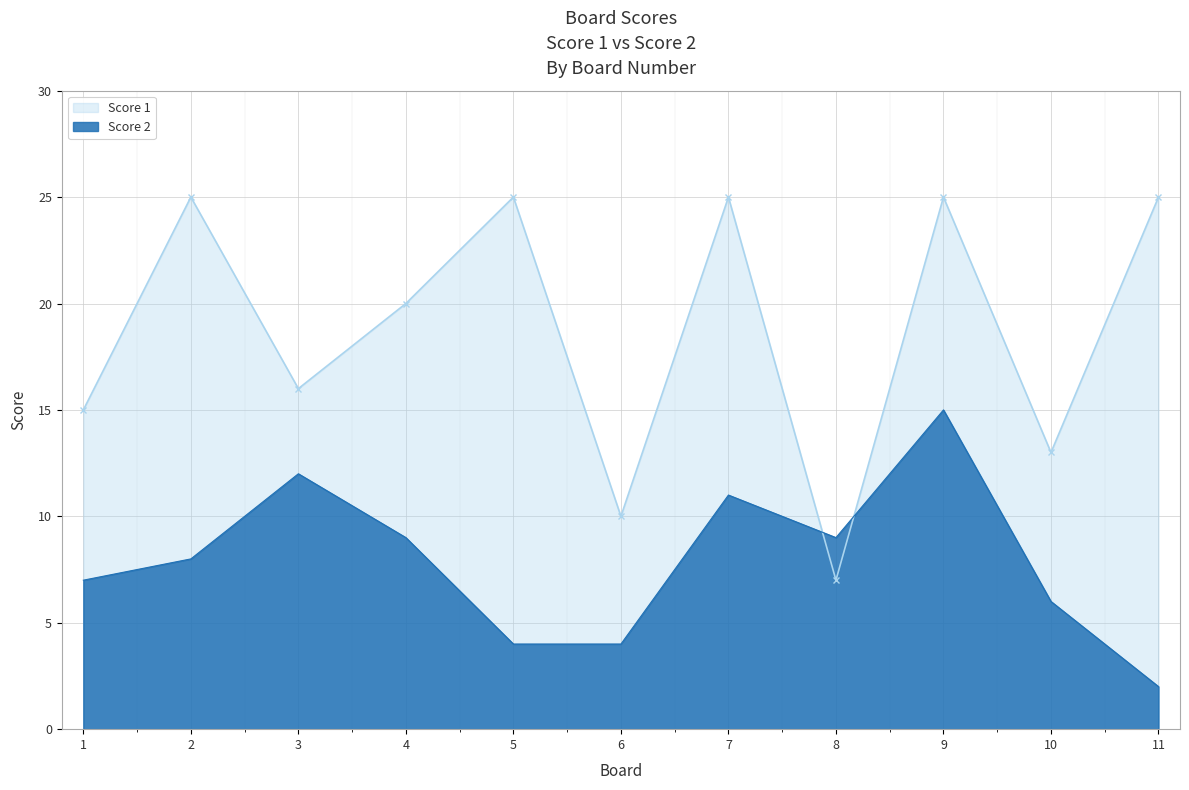

The Score 1 series shows 25 at 9. True or false?

True